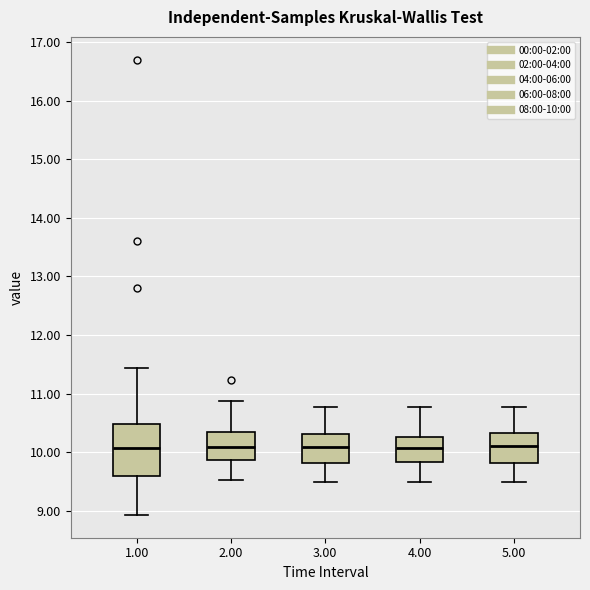

Reading left to right, transcribe this box plot: for each box, give where its median line is, the range the box spans, and where its two whiskers end, as read against the y-axis. The values are not printed on the chart, so give them approximately, as read against the axis.

1.00: median 10.1, box 9.6 to 10.5, whiskers 8.9 to 11.4
2.00: median 10.1, box 9.9 to 10.3, whiskers 9.5 to 10.9
3.00: median 10.1, box 9.8 to 10.3, whiskers 9.5 to 10.8
4.00: median 10.1, box 9.8 to 10.3, whiskers 9.5 to 10.8
5.00: median 10.1, box 9.8 to 10.3, whiskers 9.5 to 10.8